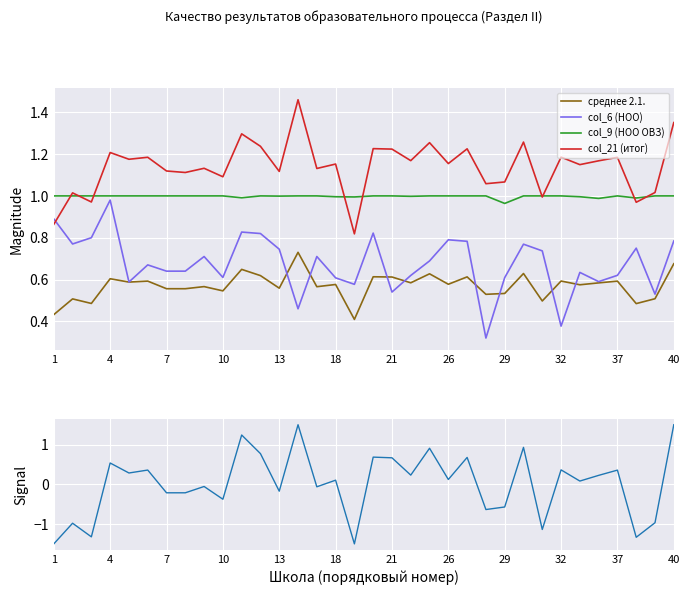

What is the minimum value for col_21 (итог)?

0.8